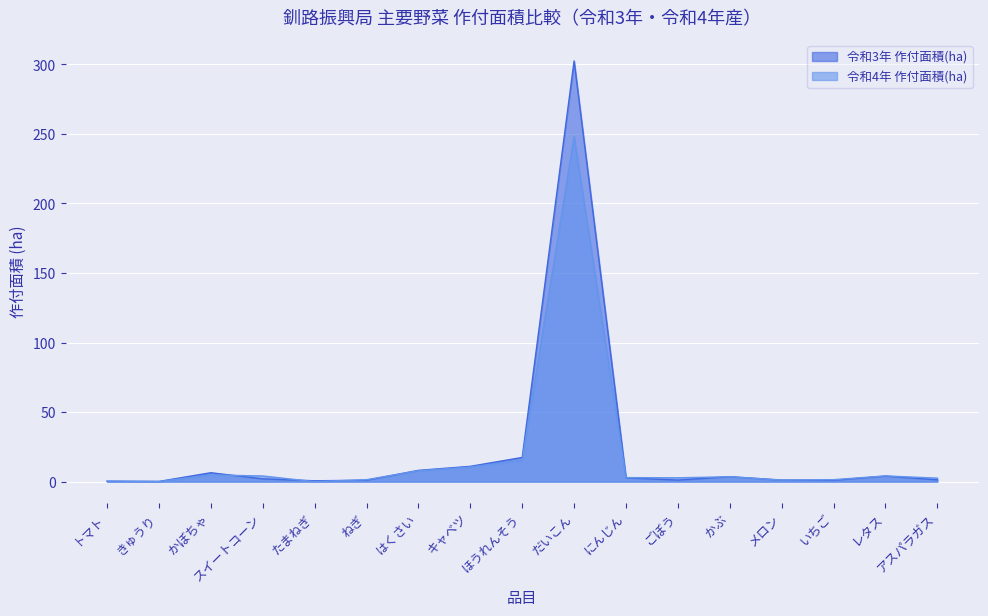

What is the spread (max minus min) of values at ほうれんそう?

2.0